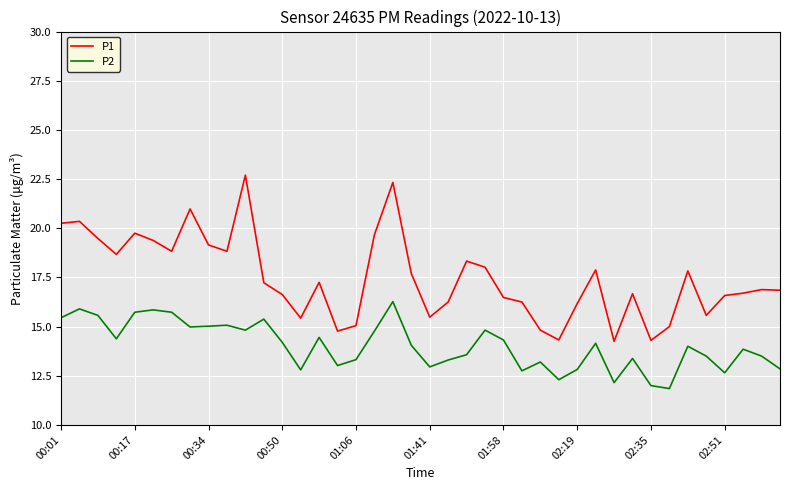

Which series has the largest total across all categories?

P1